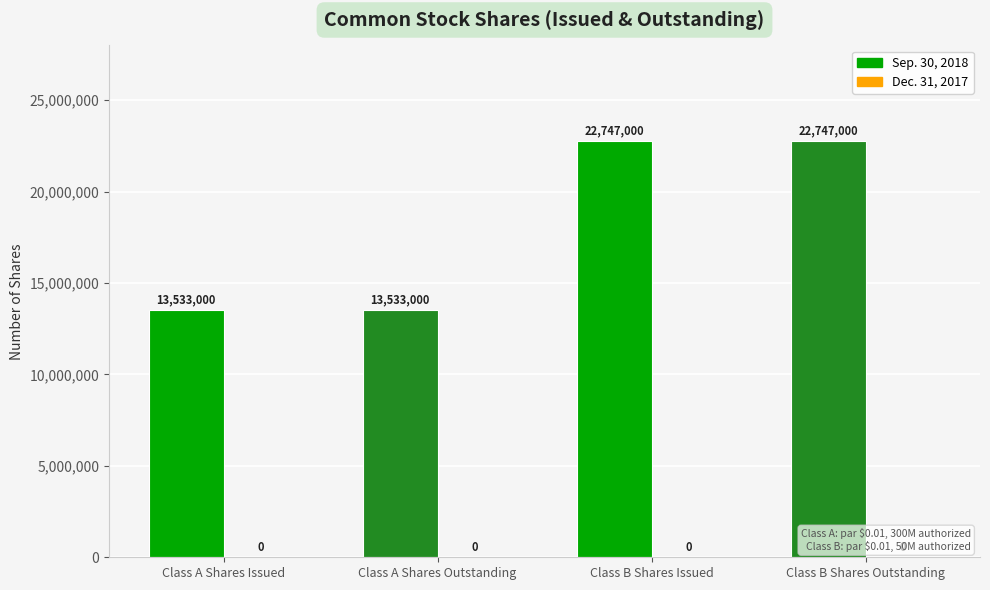

What value does the data have at Class A Shares Outstanding, to the nearest 100?

13533000